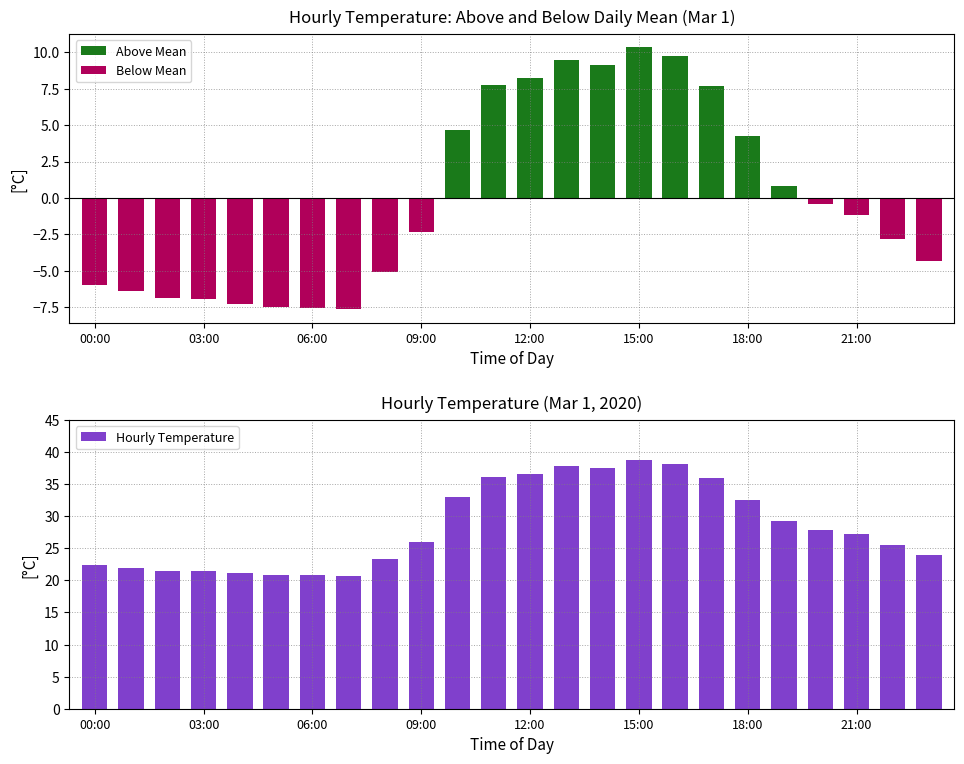

What is the difference between the second highest and minimum values in the Hourly Temperature series?

17.4